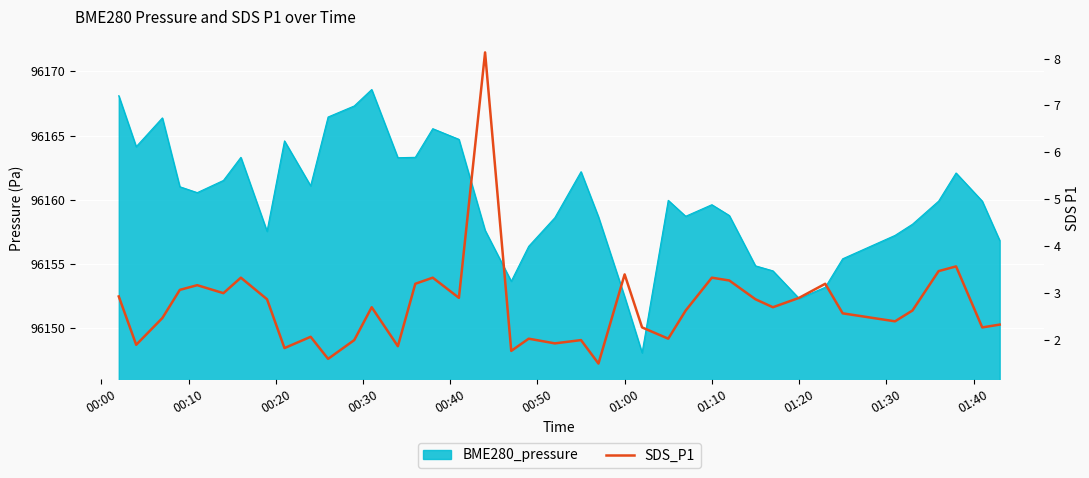

What is the greatest value displayed?

8.1